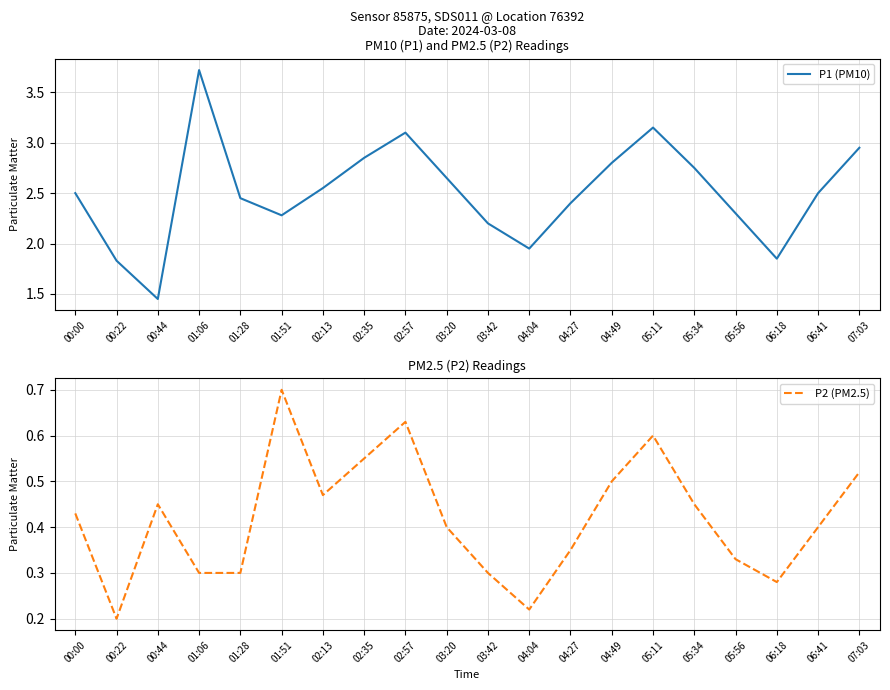

What value does the P2 (PM2.5) series have at 05:56?

0.3